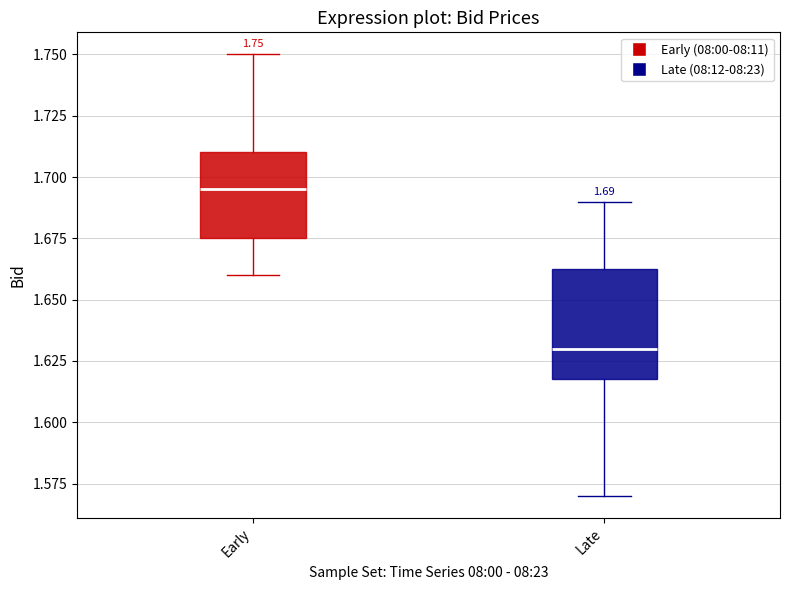

Which box is the tallest, from its lower edge to its upper edge?

Late